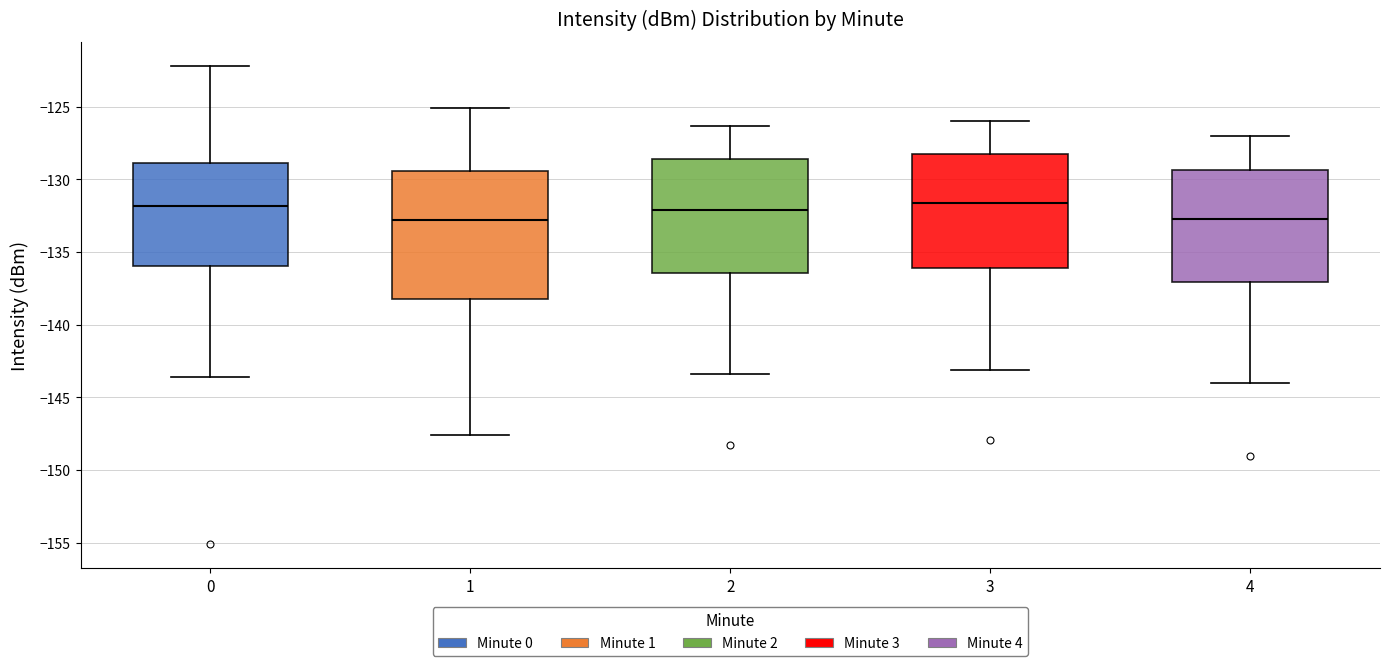

Reading left to right, read every box against the y-axis: the position of its median line, the range the box covers, and the ends of its whiskers. The values are not printed on the chart, so give them approximately, as read against the axis.

0: median -132.0, box -136.0 to -129.0, whiskers -143.5 to -122.0
1: median -133.0, box -138.0 to -129.5, whiskers -147.5 to -125.0
2: median -132.0, box -136.5 to -128.5, whiskers -143.5 to -126.5
3: median -131.5, box -136.0 to -128.5, whiskers -143.0 to -126.0
4: median -132.5, box -137.0 to -129.5, whiskers -144.0 to -127.0